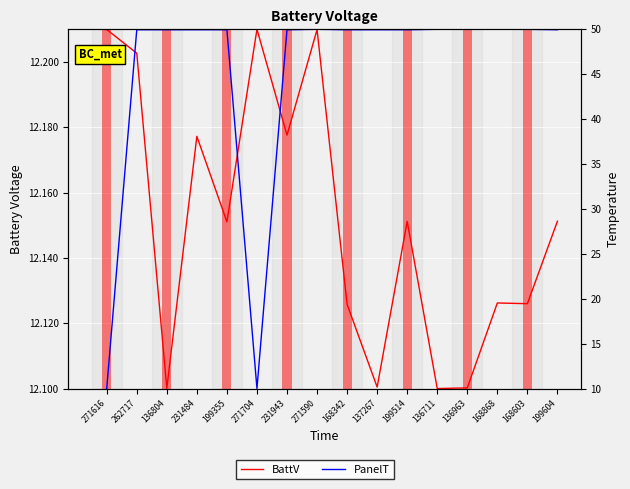

How many data points does each series have?

16